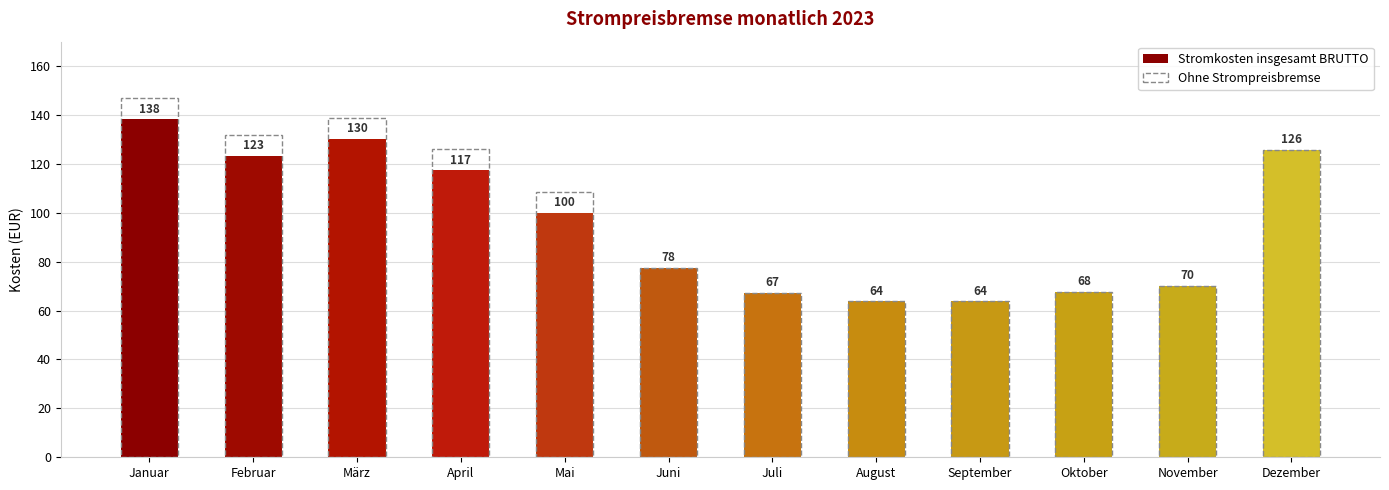

Reading left to right, list all the values displayed in this chart.

Januar=146.8	Februar=132.0	März=138.9	April=125.9	Mai=108.5	Juni=77.6	Juli=67.3	August=63.8	September=63.8	Oktober=67.7	November=70.2	Dezember=125.8